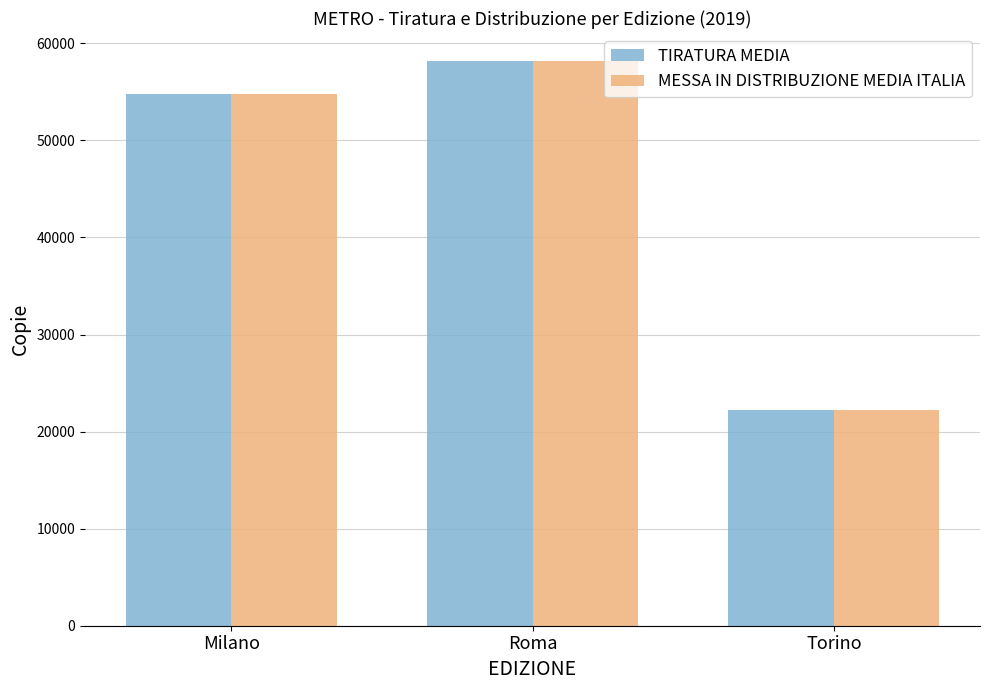

At which label is MESSA IN DISTRIBUZIONE MEDIA ITALIA closest to 40199?

Milano